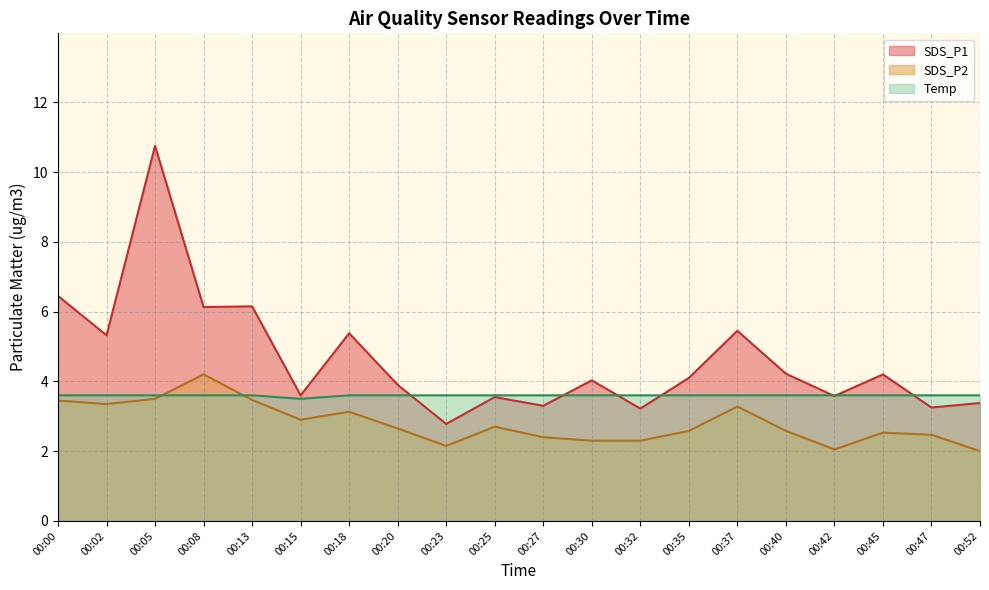

What is the value of the SDS_P2 point at the 4th from the left?

4.2